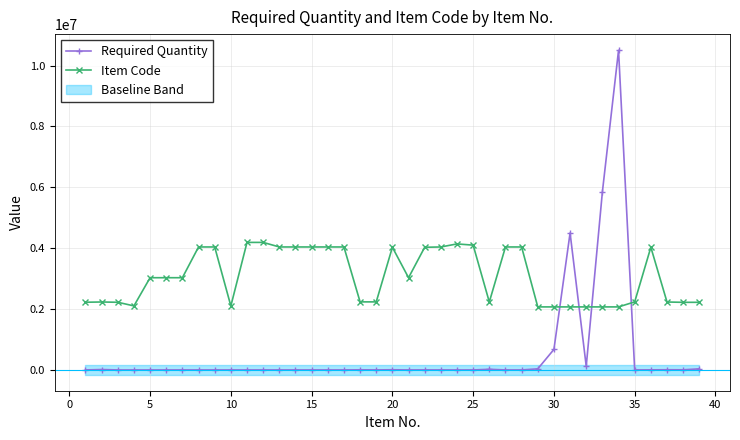

What is the sum of all Item Code values?

120157542